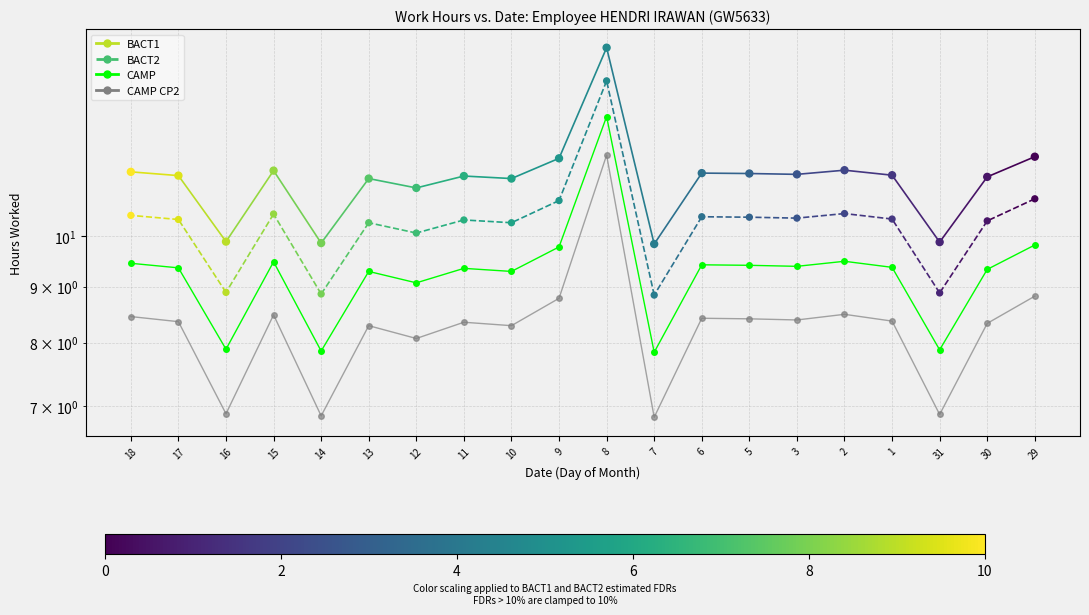

What is the total value across all series at 16?

33.6